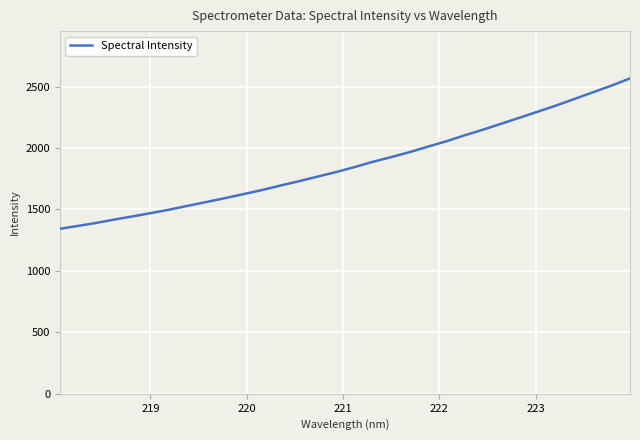

What is the minimum value shown in the chart?

1342.7